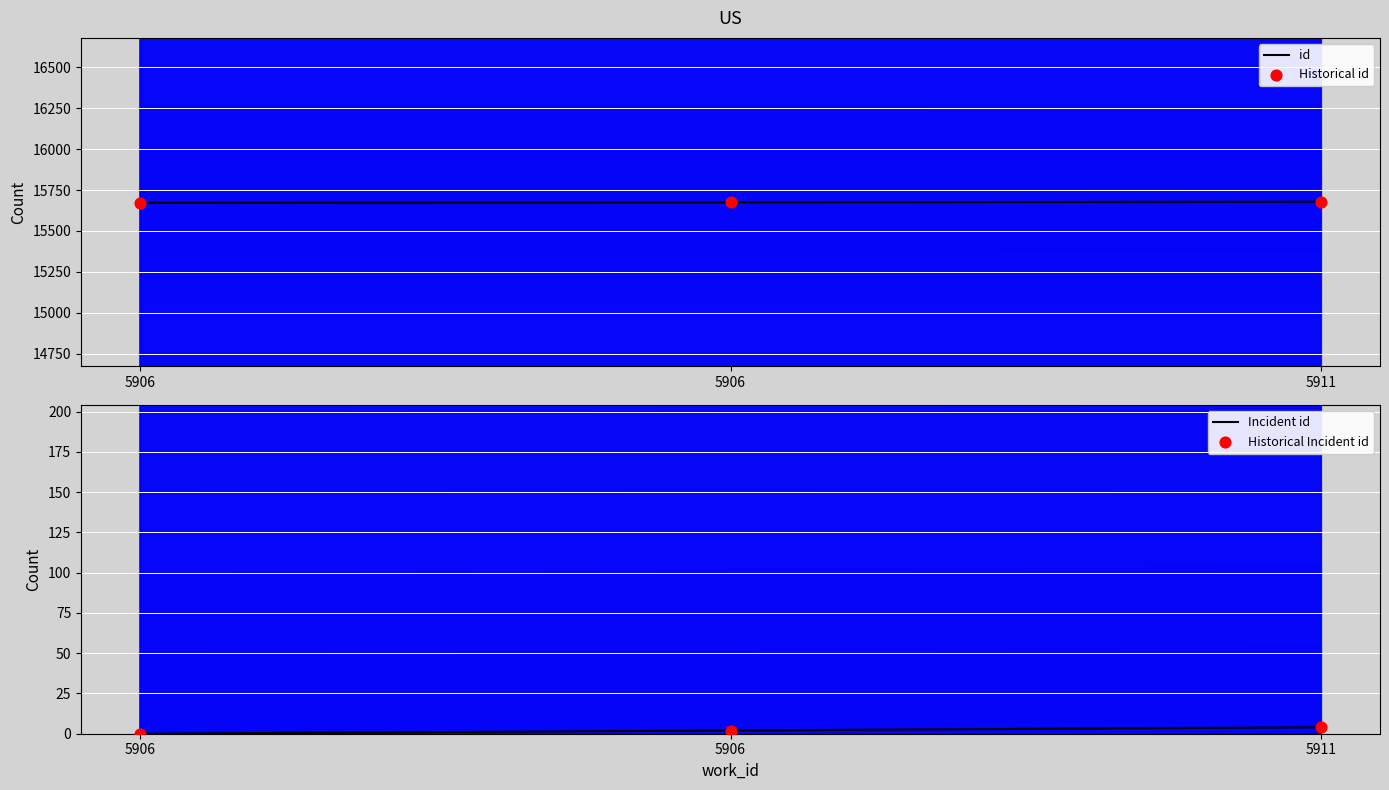

Which series has the widest spread of Y values?

id